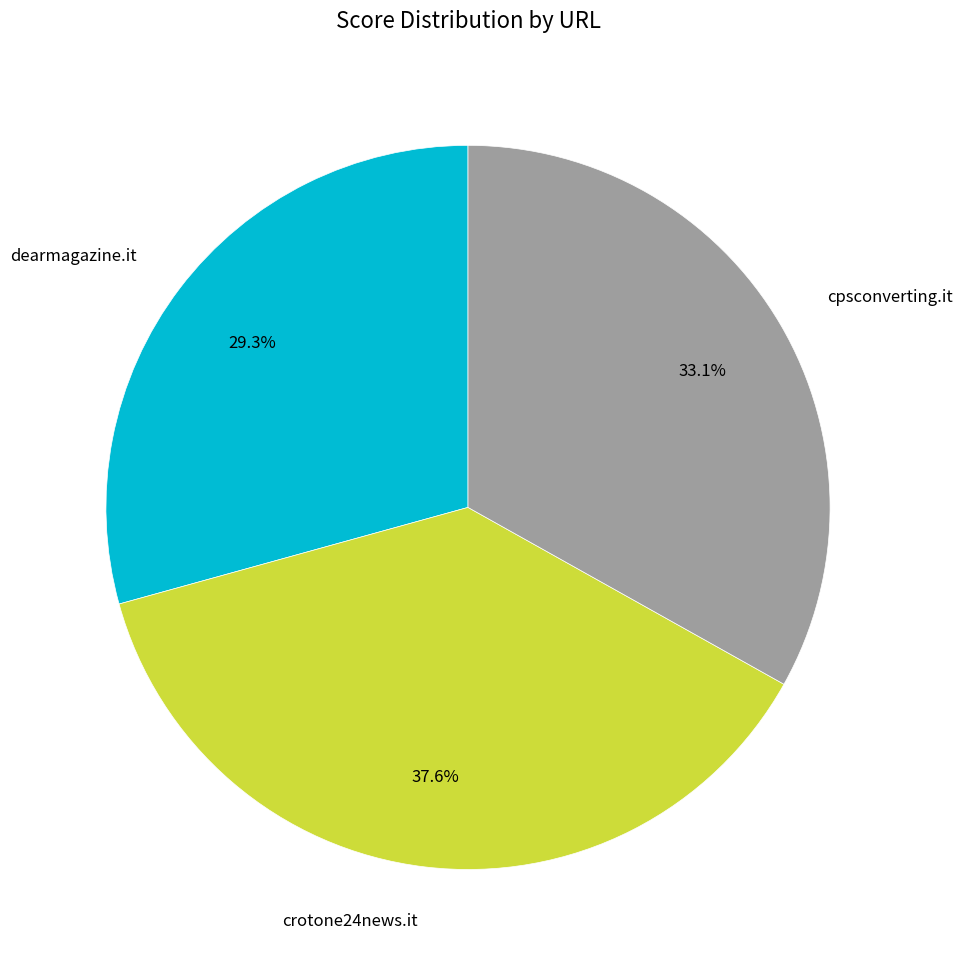

To the nearest percent, what is the combined percentage of cpsconverting.it and dearmagazine.it?

62%